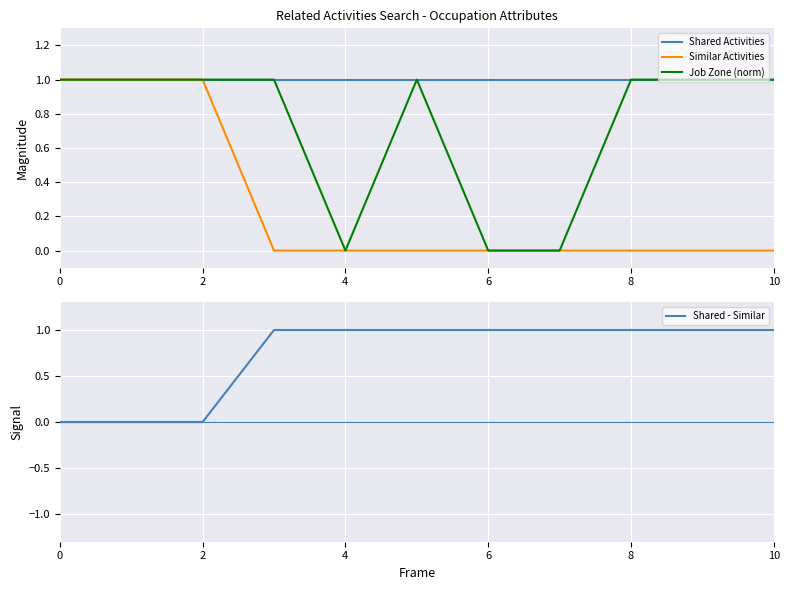

At 7, list the series in order from smallest to largest.

Similar Activities, Job Zone (norm), Shared Activities, Shared - Similar